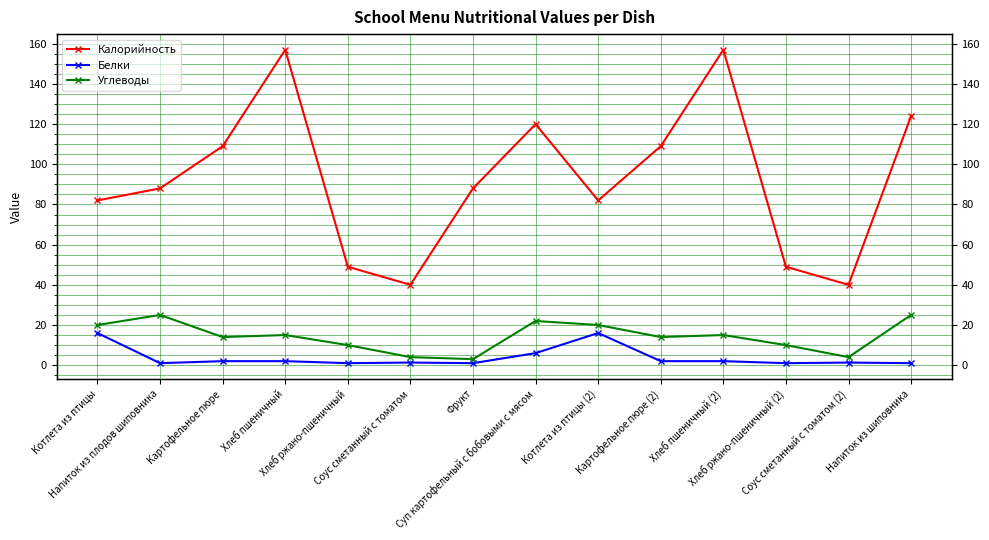

Does the chart have visible grid lines?

Yes